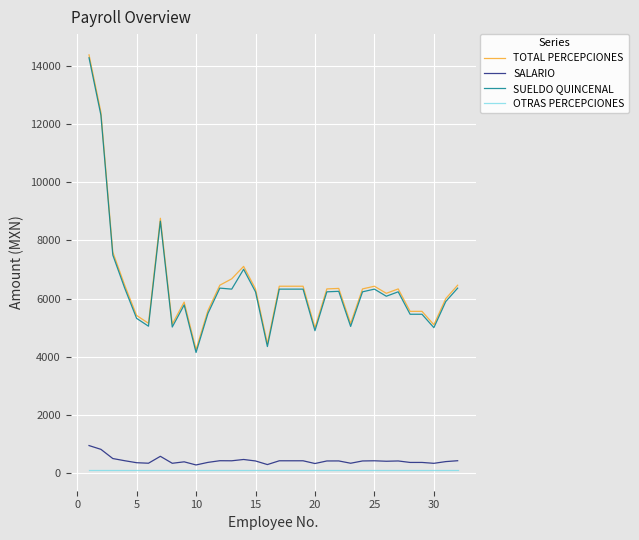

True or false: SUELDO QUINCENAL and SALARIO intersect in this chart.

False